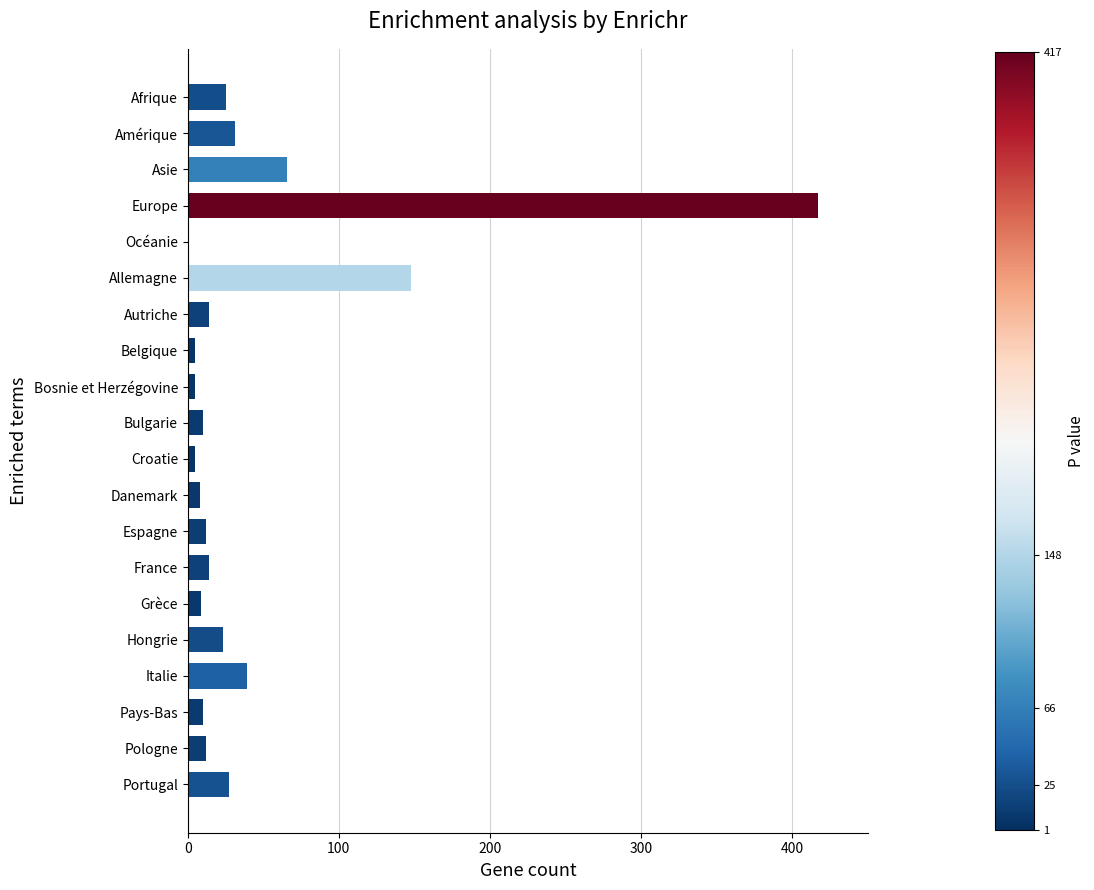

What is the sum of the values at Italie and Amérique?

70